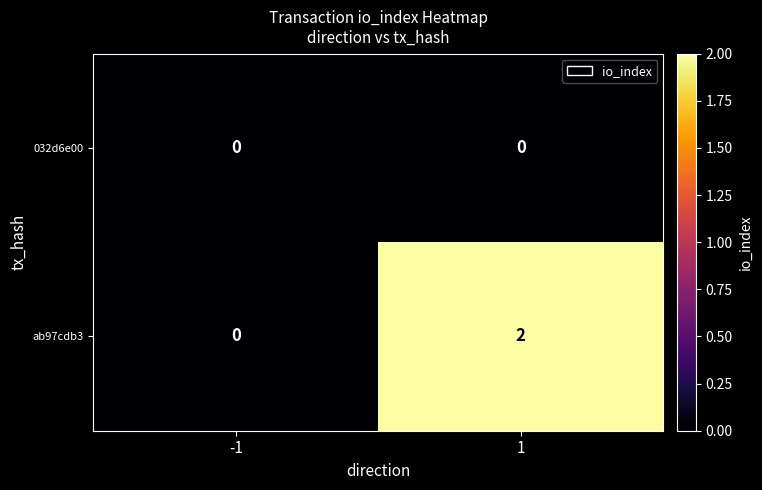

The value of 032d6e00 at -1 is 0. True or false?

True